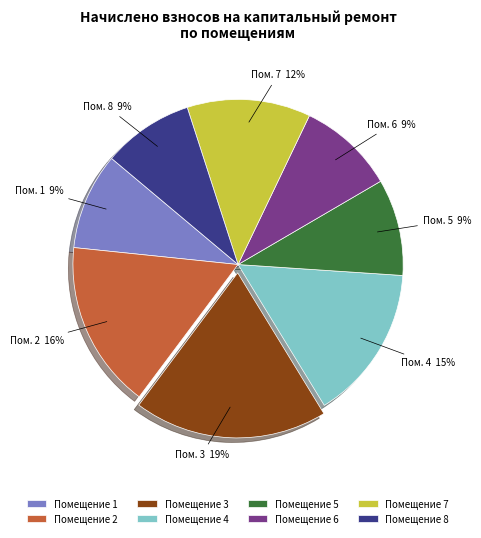

Is it true that Помещение 2 is 9% of the pie?

False